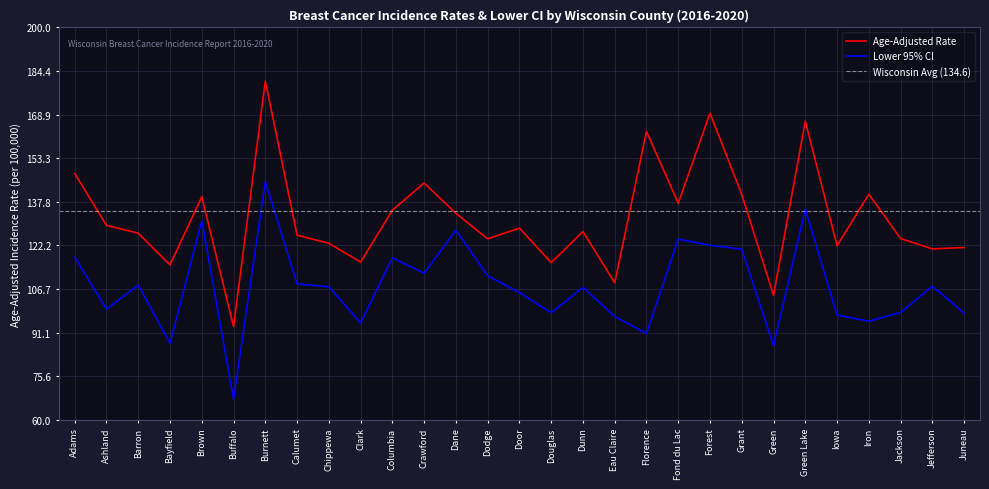

What value does the Age-Adjusted Rate series have at Green?

104.4